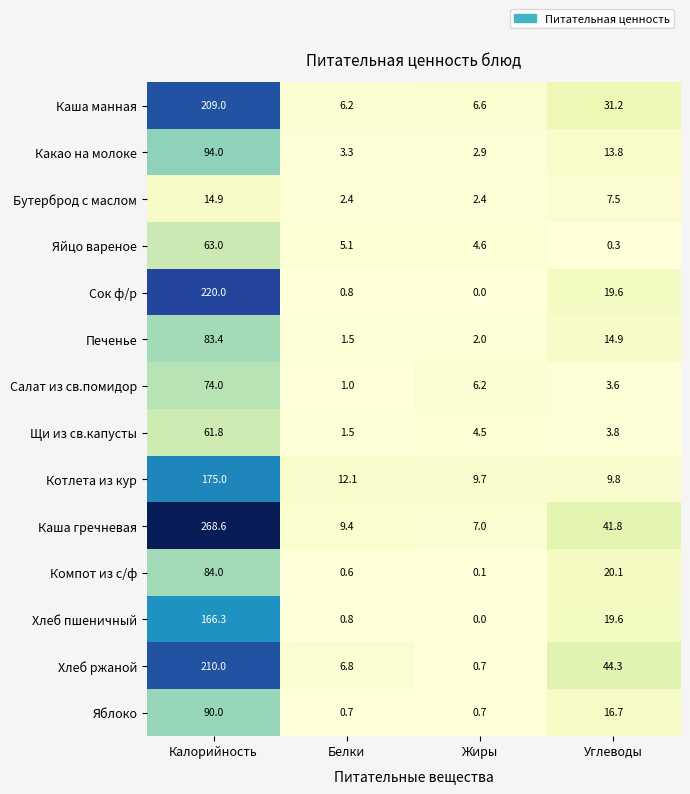

Which series has the largest total across all categories?

Каша гречневая